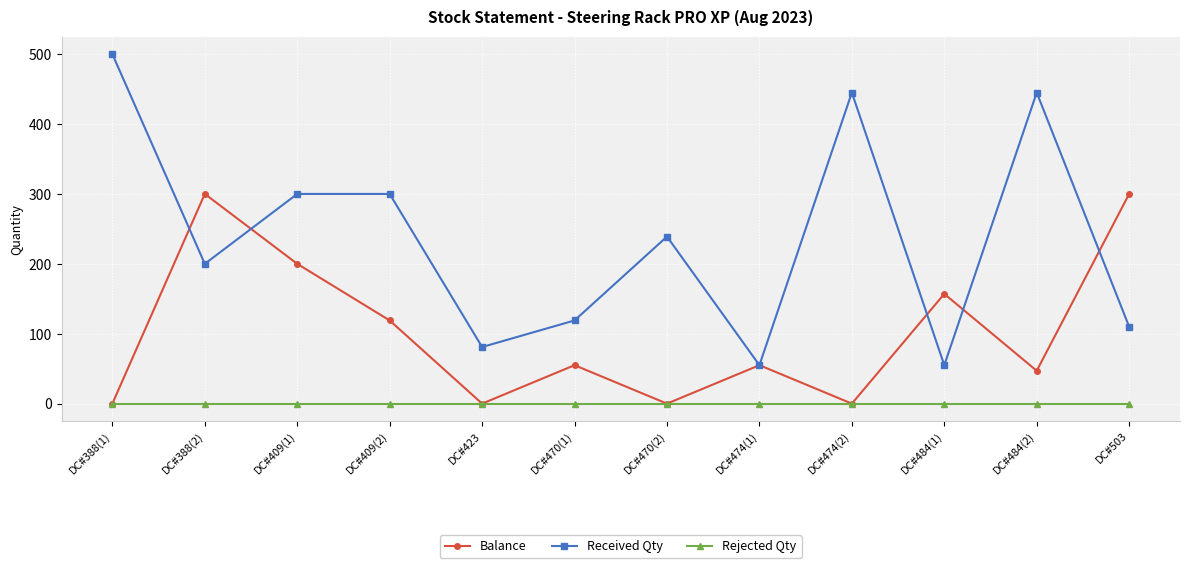

What is the difference between the maximum and minimum values in the Balance series?

300